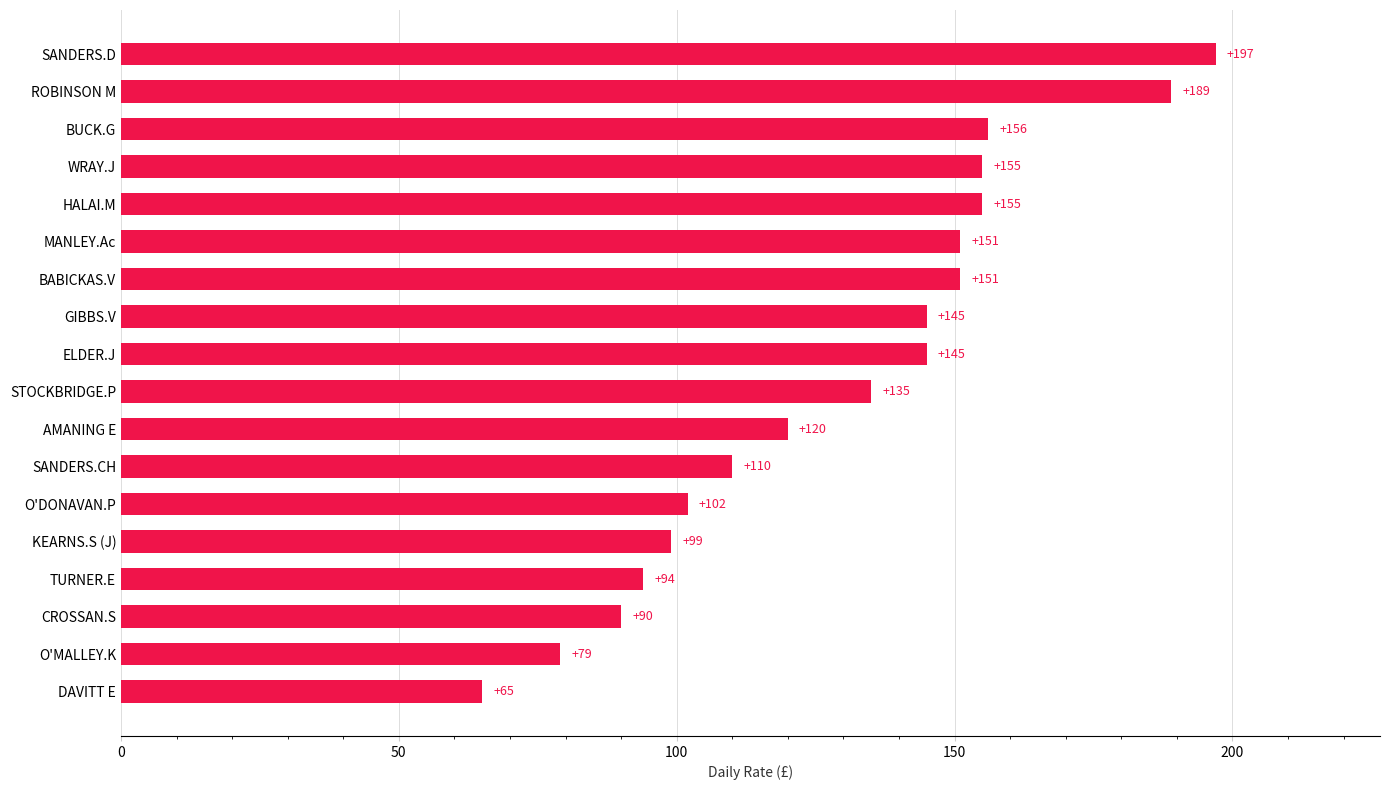

The chart shows a value of 67 at GIBBS.V. True or false?

False